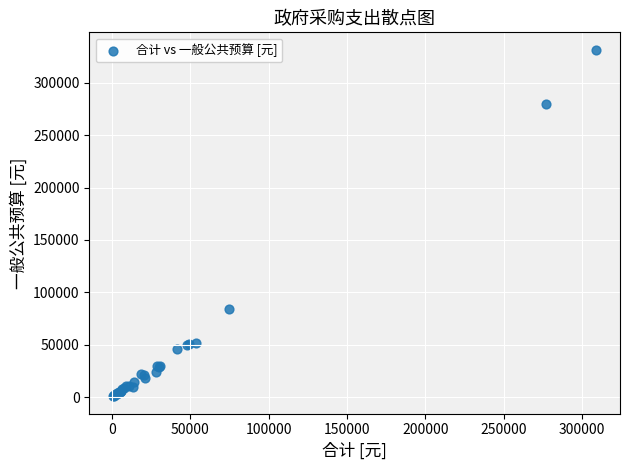

What Y value in the scatter plot is closest to 166241?

83811.2